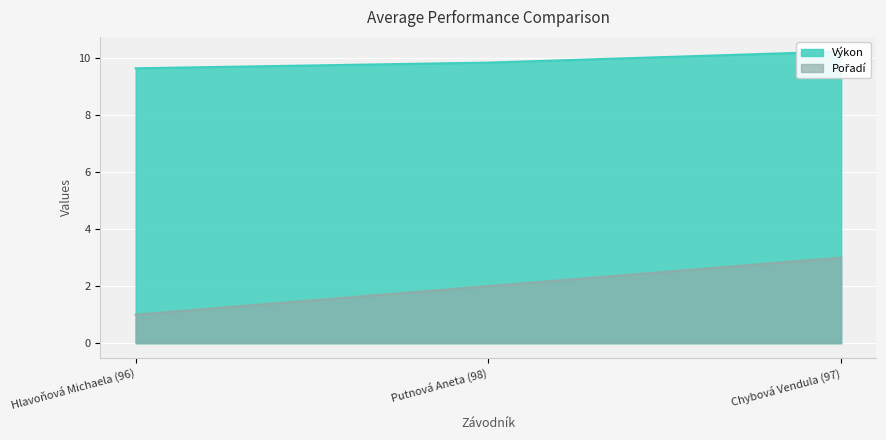

What is the label of the 3rd point from the right?

Hlavoňová Michaela (96)